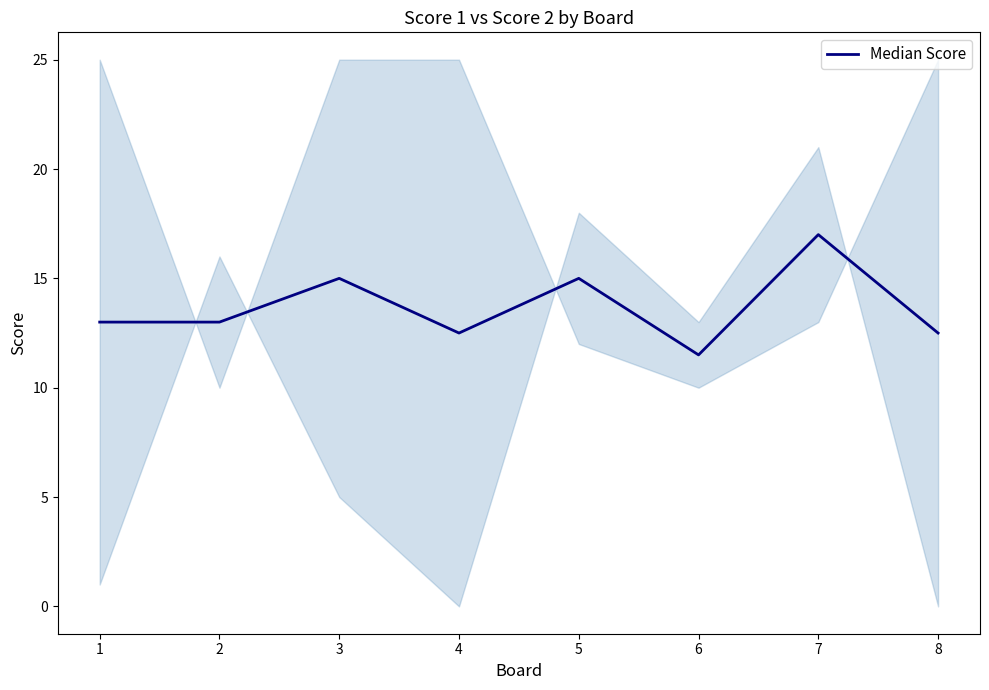

Reading left to right, transcribe all the data shown in this chart.

13.0	13.0	15.0	12.5	15.0	11.5	17.0	12.5